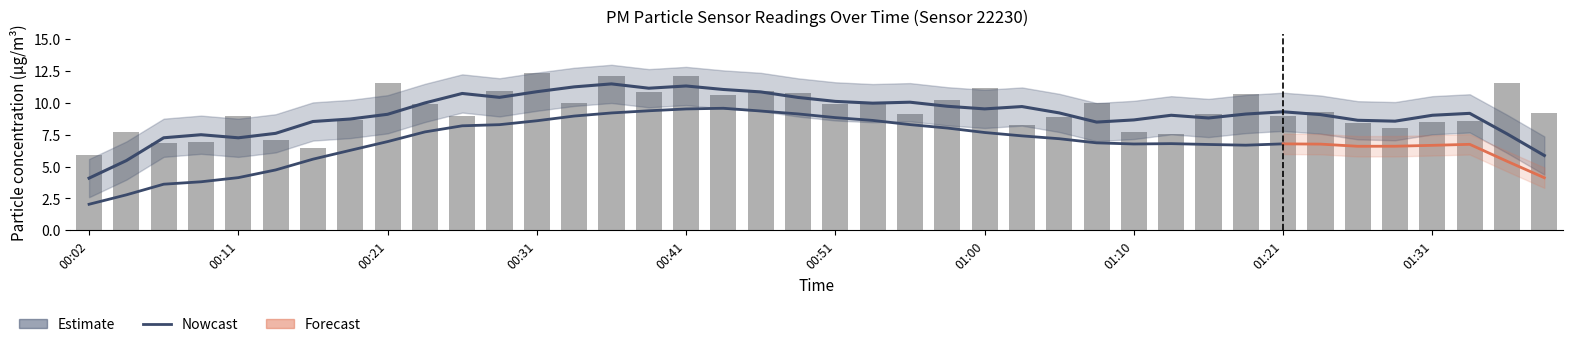

What is the sum of the values at 00:46 and 00:21?

22.5